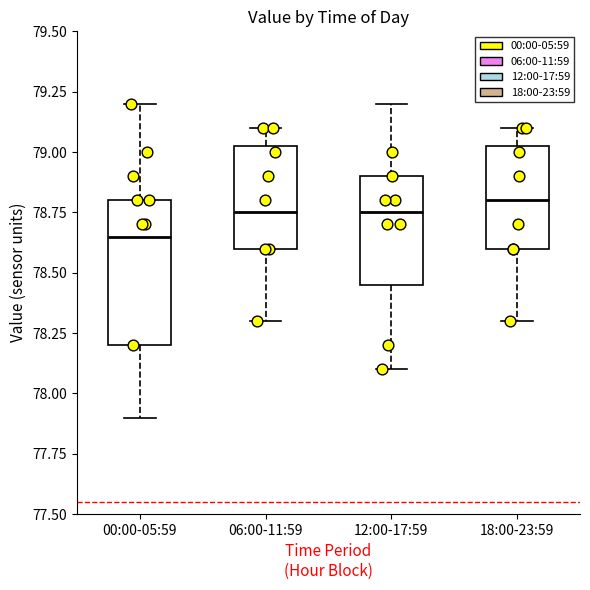

Where does the lower whisker of the box for 06:00-11:59 end on the y-axis? The values are not printed on the chart, so give them approximately, as read against the axis.

78.30